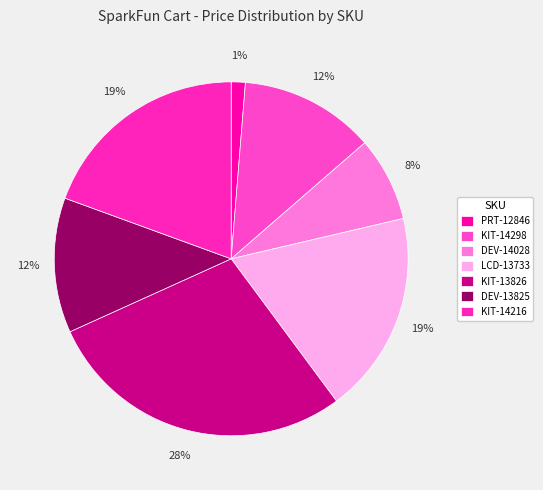

To the nearest percent, what percentage of the pie is KIT-14216?

19%